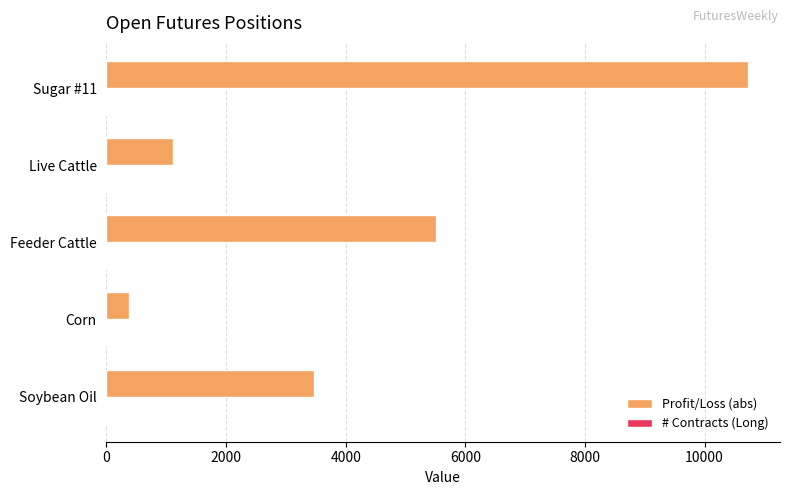

At which category is the sum across all series the highest?

Sugar #11